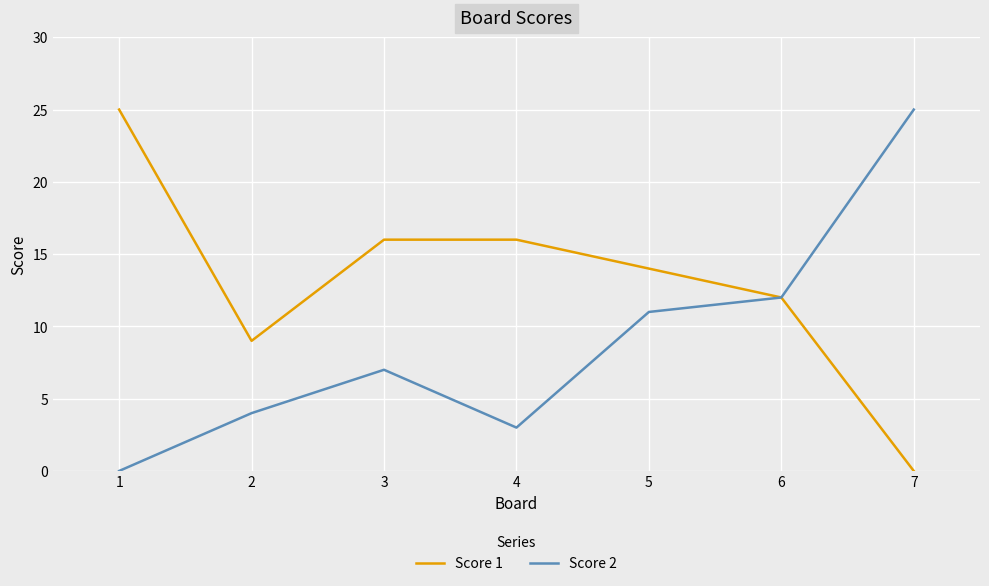

What is the difference between the highest and lowest values at 6?

0